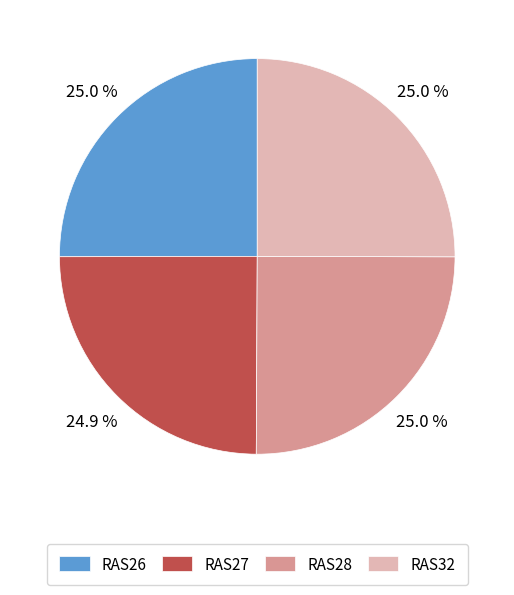

What percentage is NOT represented by RAS28?

75.0%